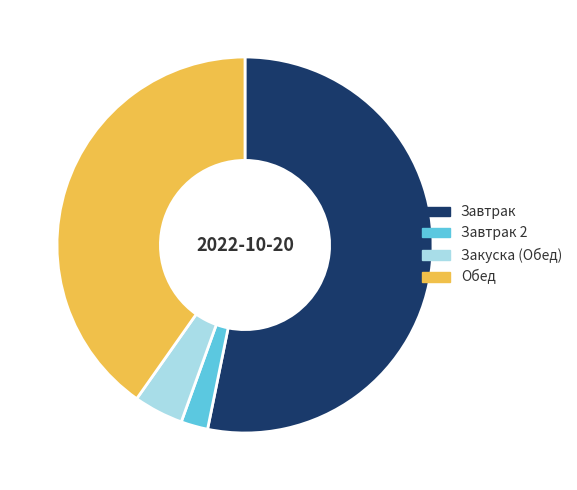

What is the ratio of the value at Завтрак to the value at Обед?

1.3